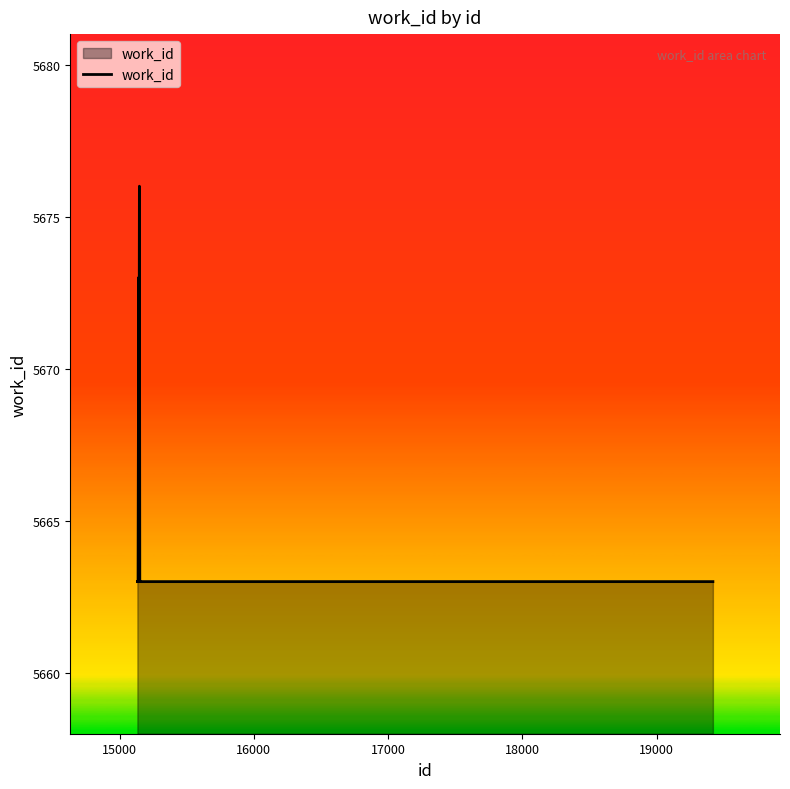

What is the smallest value displayed?

5663